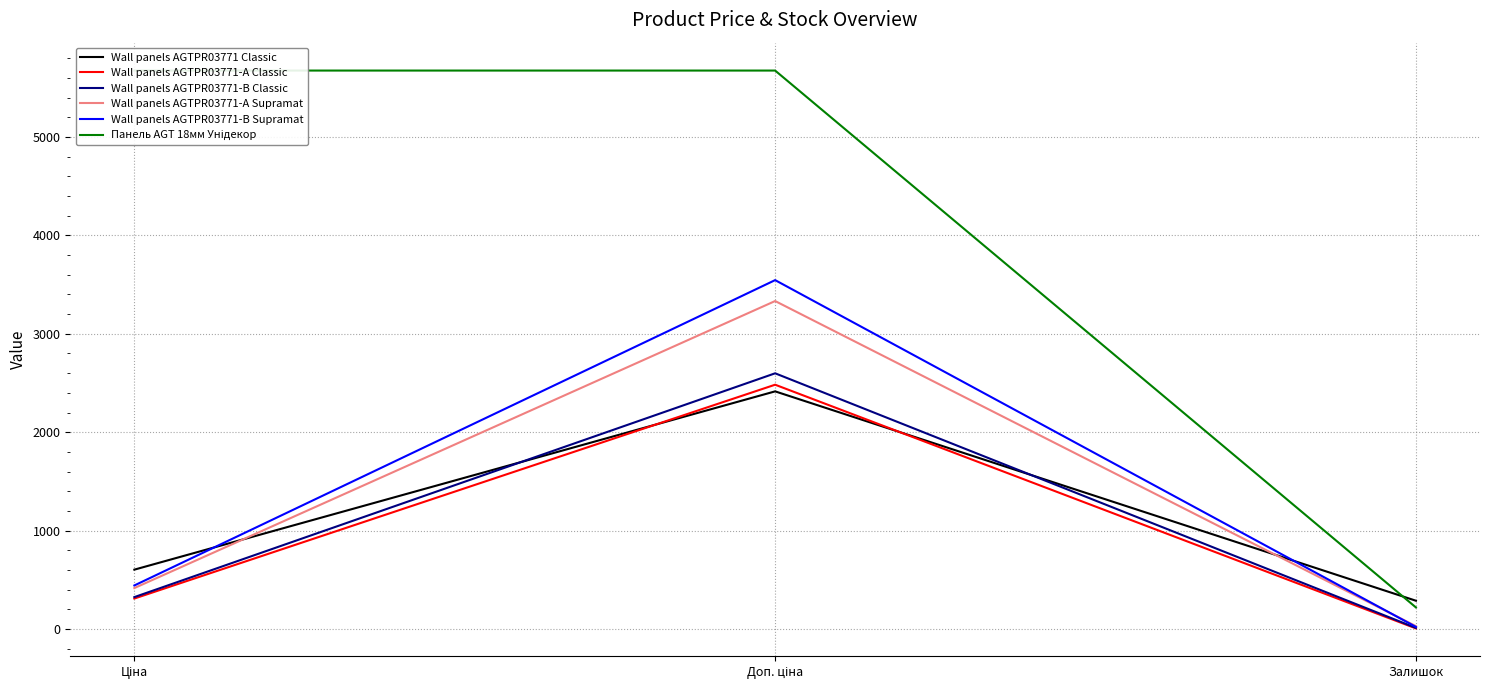

What value does the Wall panels AGTPR03771-B Supramat series have at Ціна?

443.1